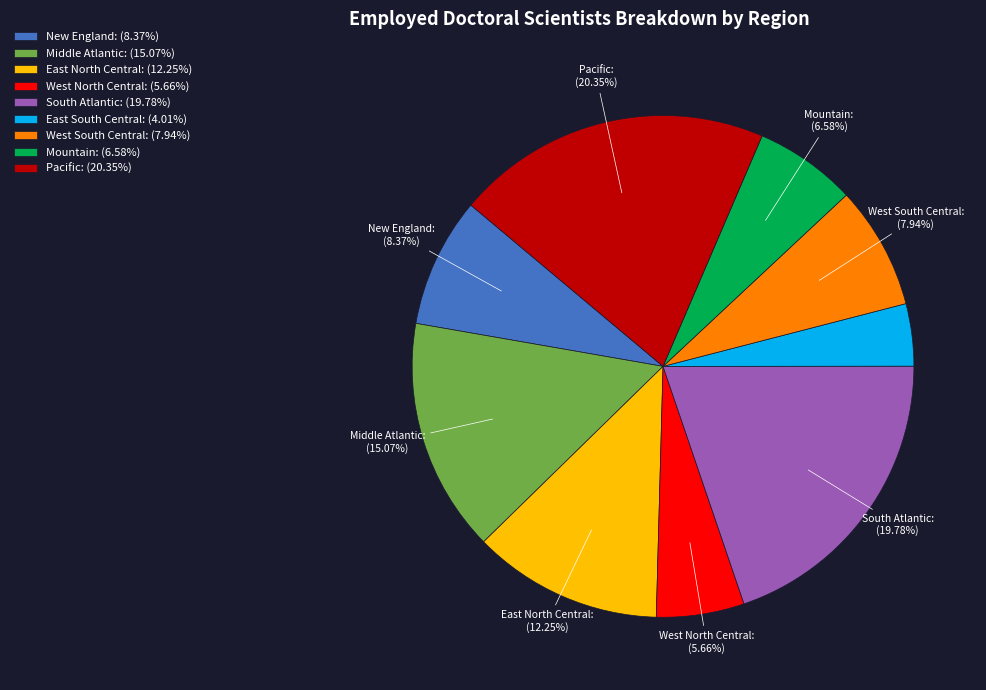

Which category has the smallest portion of the pie?

East South Central